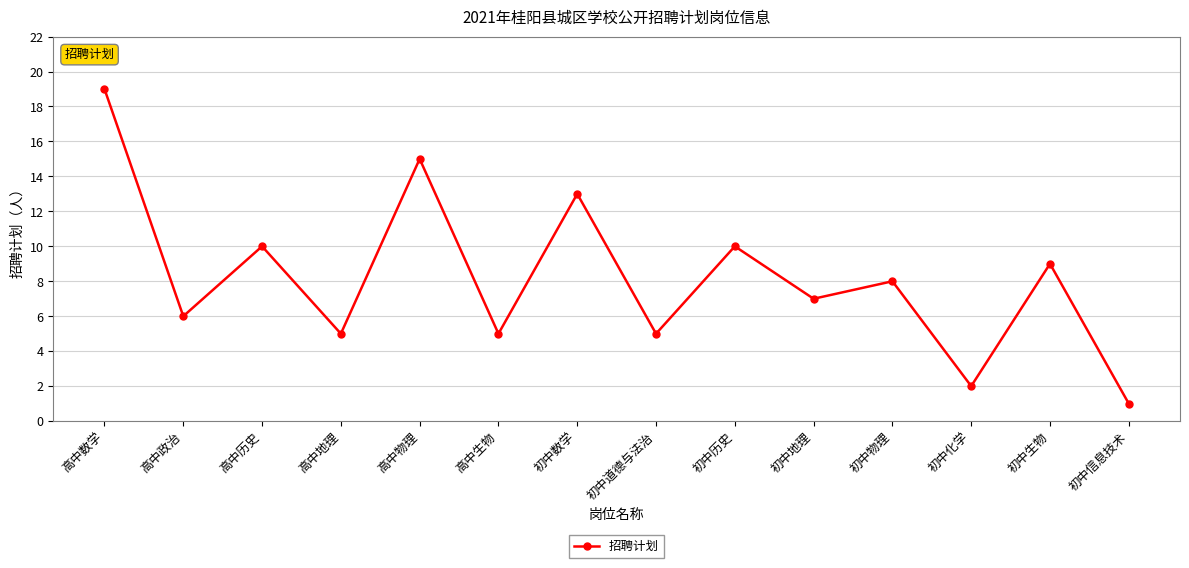

Reading left to right, what are all the values shown in this chart?

19	6	10	5	15	5	13	5	10	7	8	2	9	1